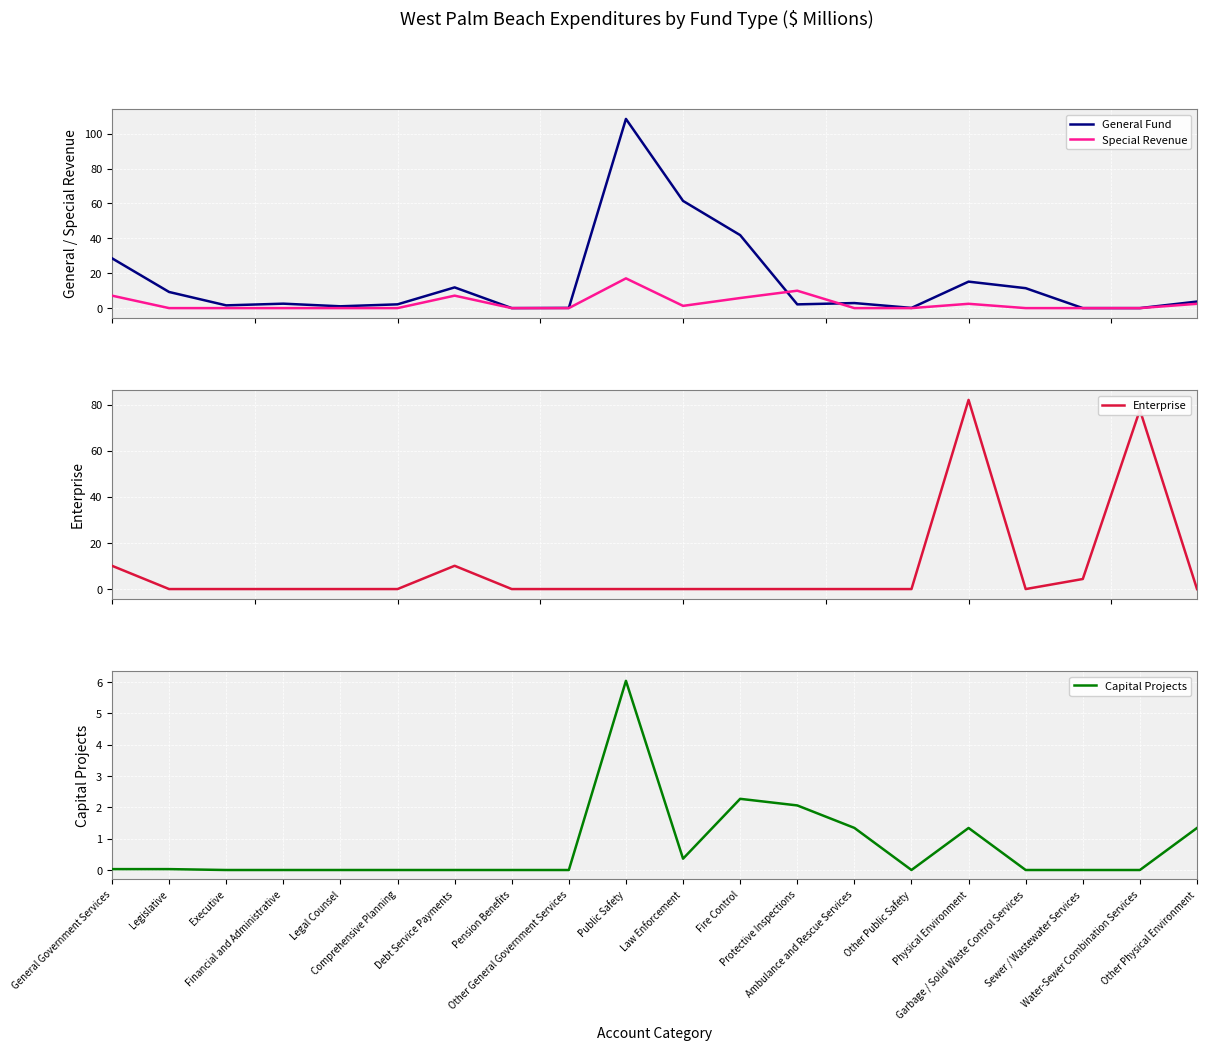

Between Pension Benefits and Financial and Administrative, which is larger?

Financial and Administrative